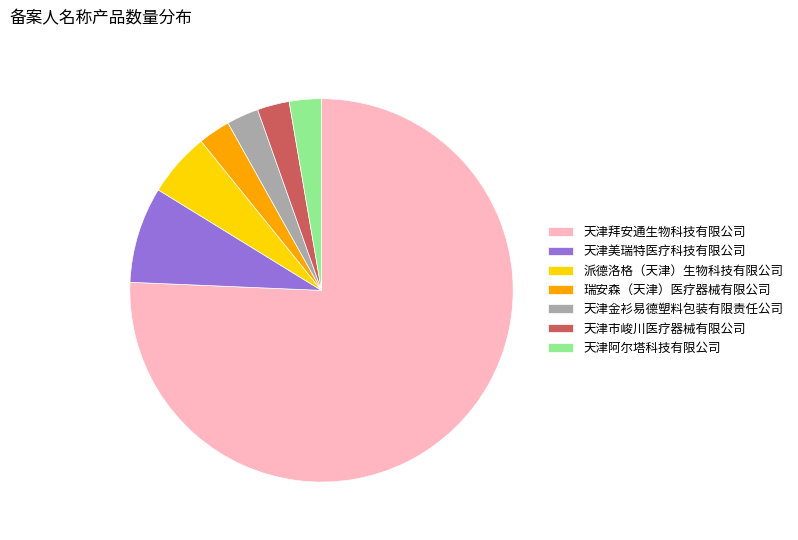

How many segments does this pie chart have?

7